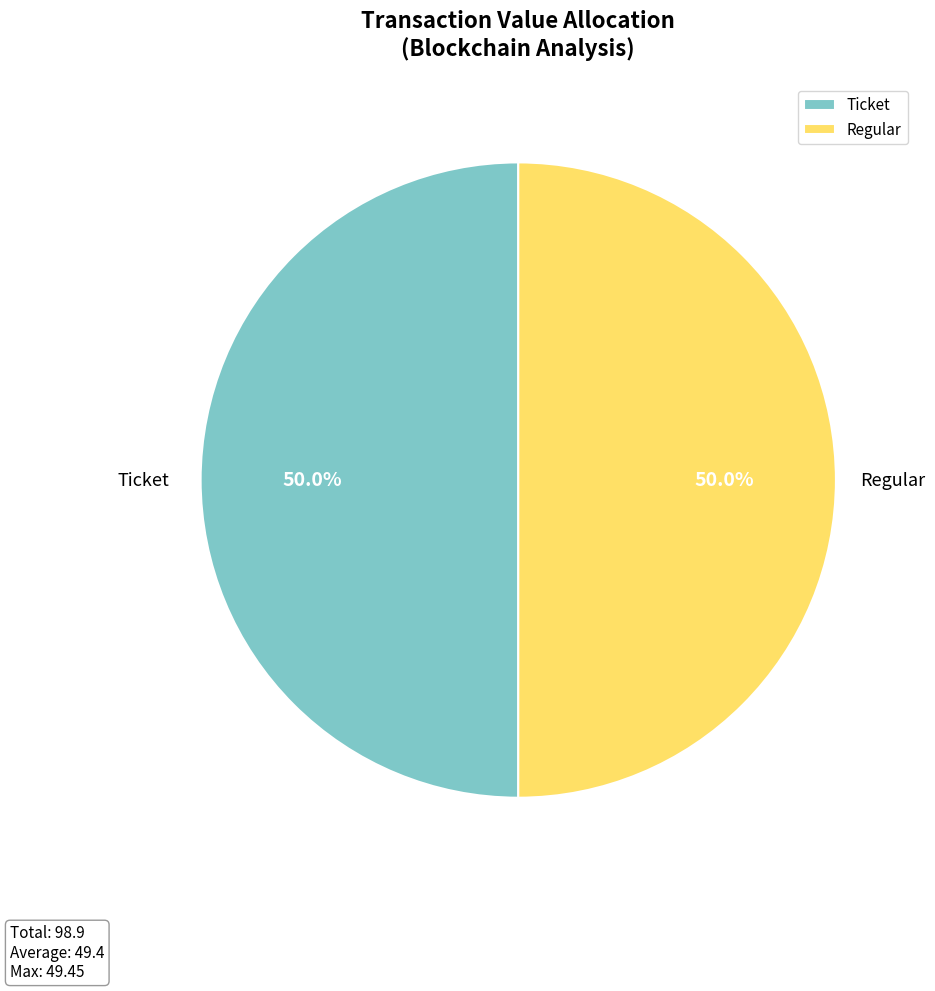

What percentage is NOT represented by Regular?

50.0%